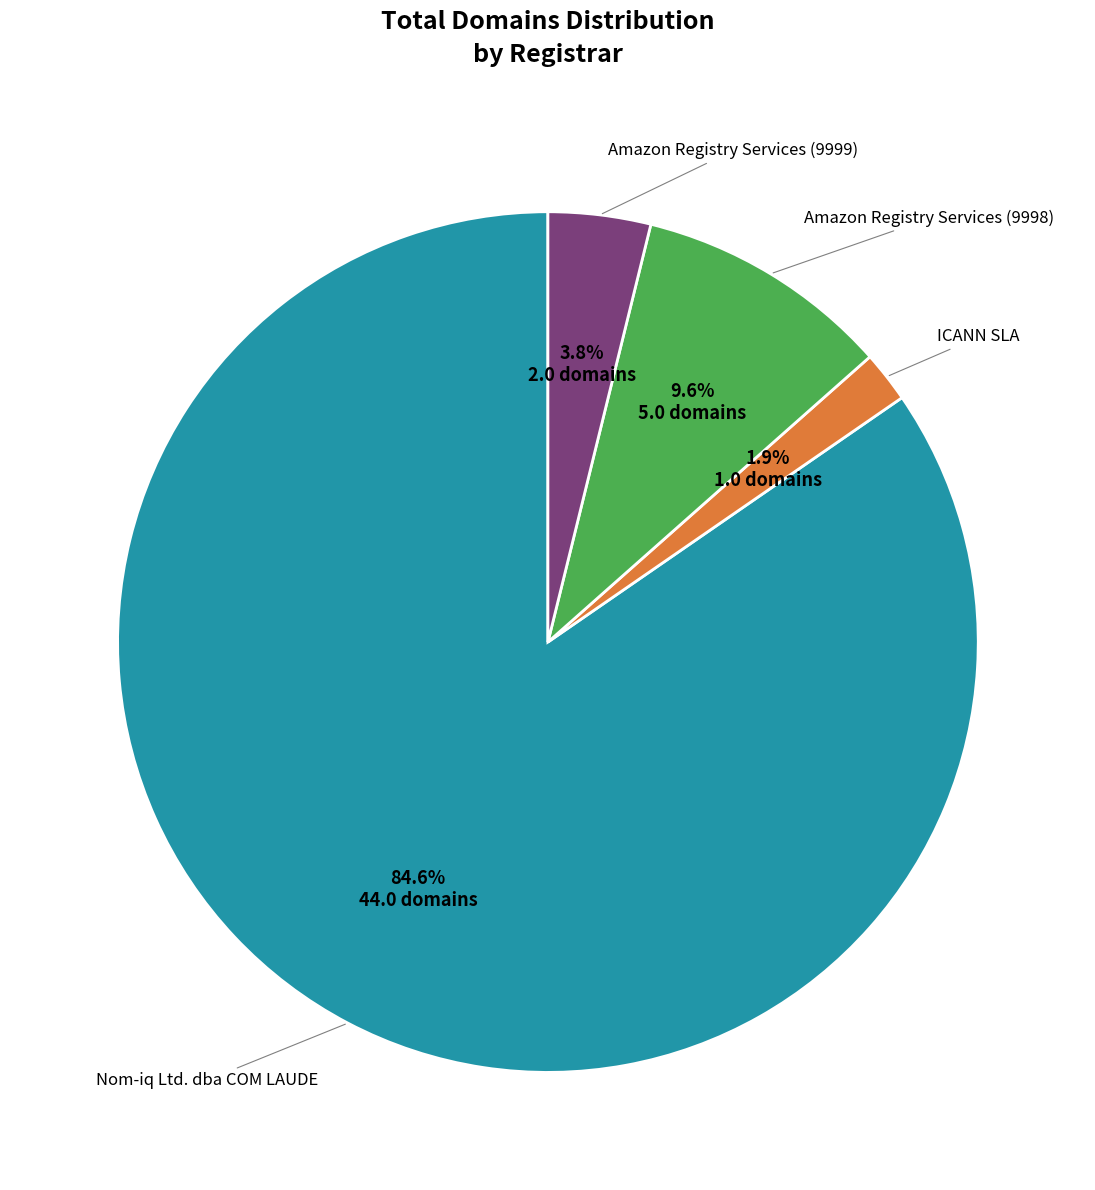

Count the number of slices in the pie.

4